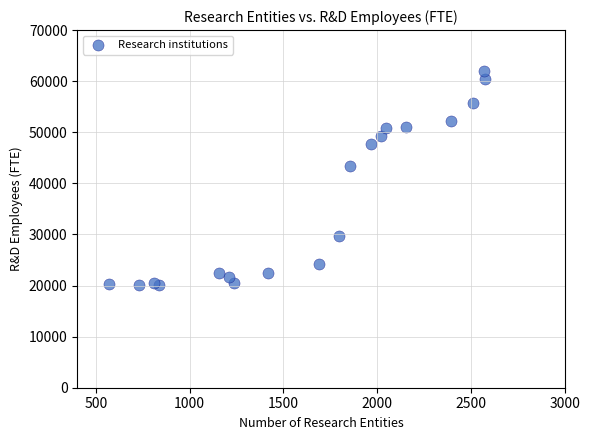

What is the range of Y values (max minus min)?

41958.9